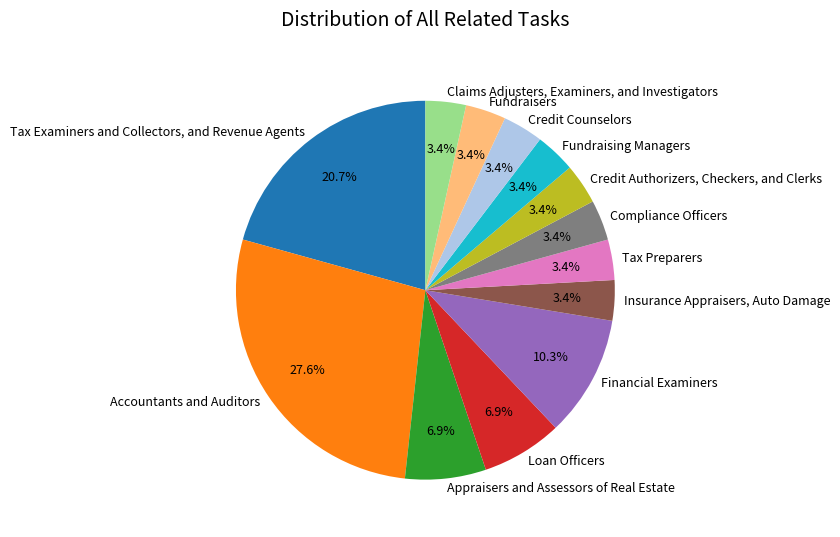

To the nearest percent, what is the combined percentage of Fundraisers and Tax Examiners and Collectors, and Revenue Agents?

24%